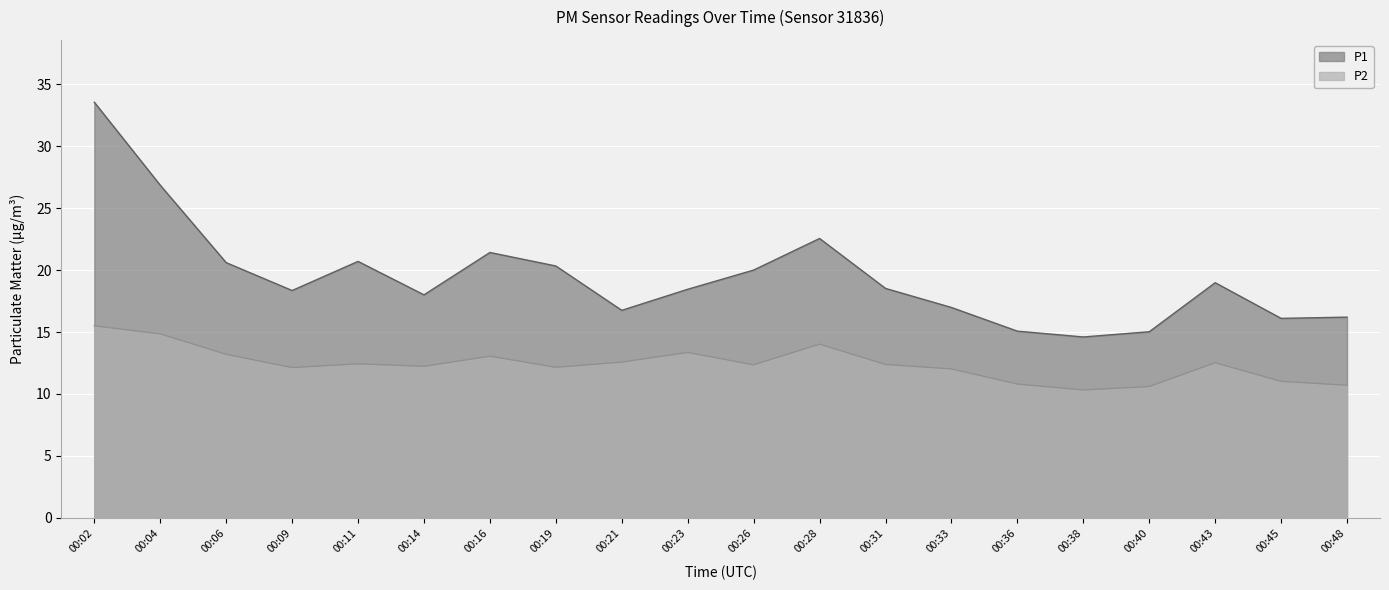

How many data points in P1 are less than 18?

7